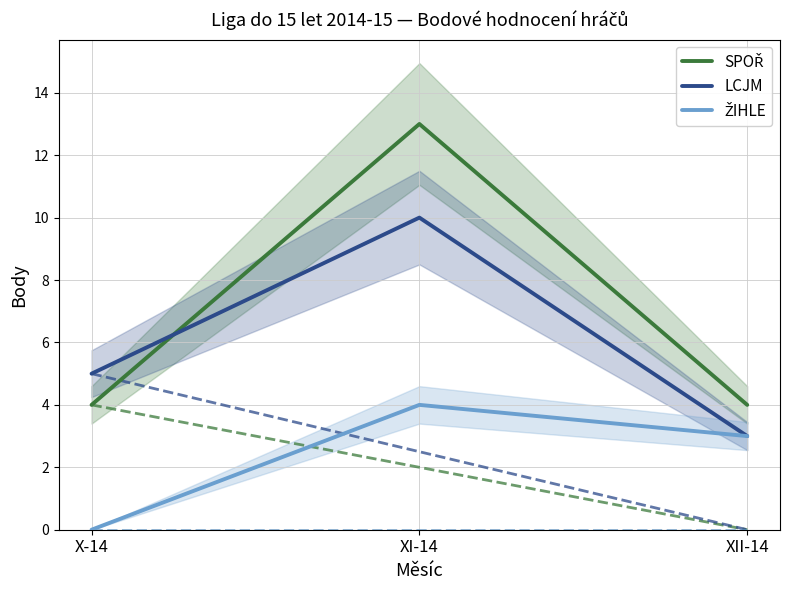

At which label does ŽIHLE reach its minimum?

X-14